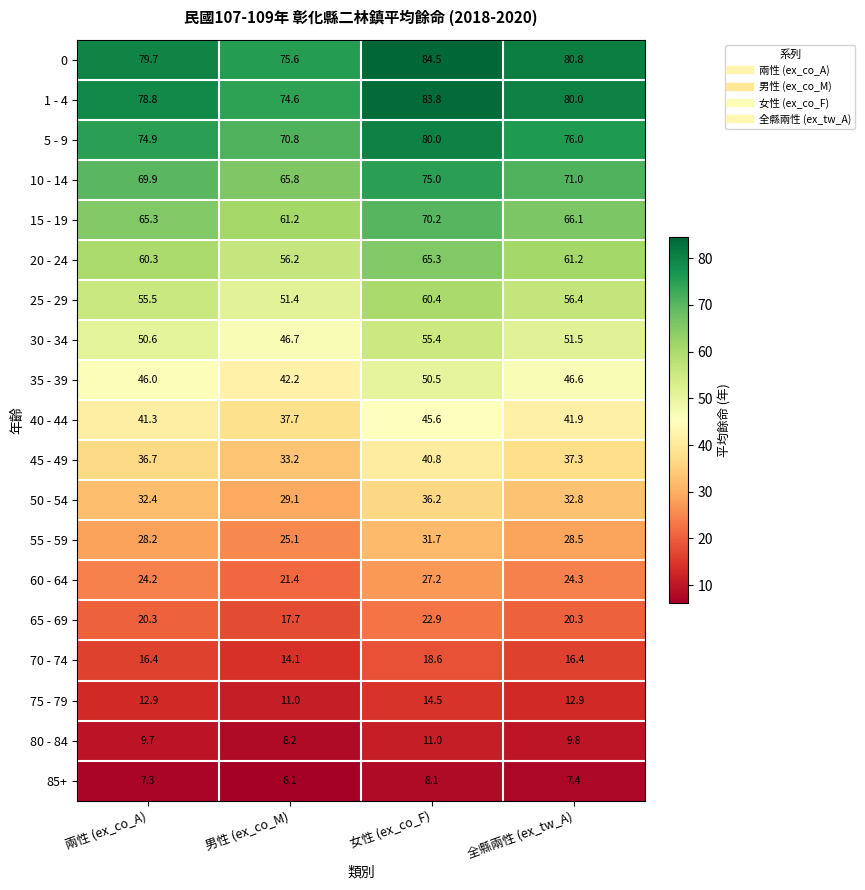

What is the difference between the highest and lowest values at 兩性 (ex_co_A)?

72.4